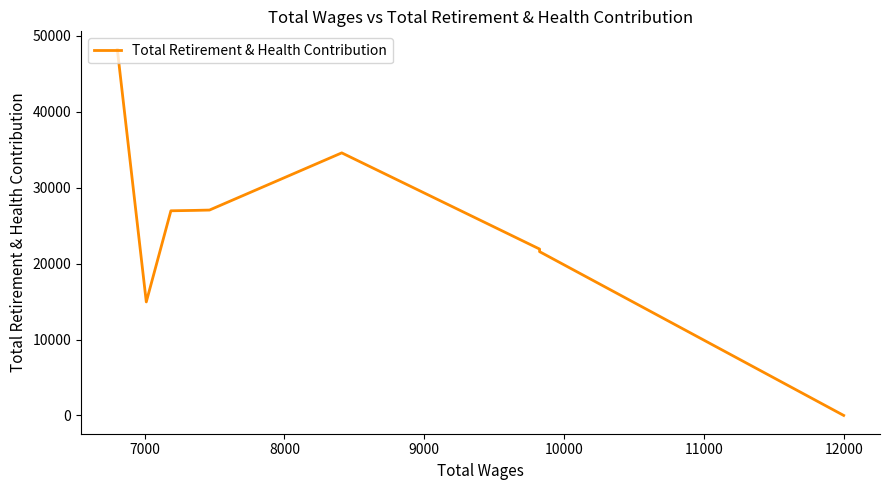

What is the greatest value displayed?

48199